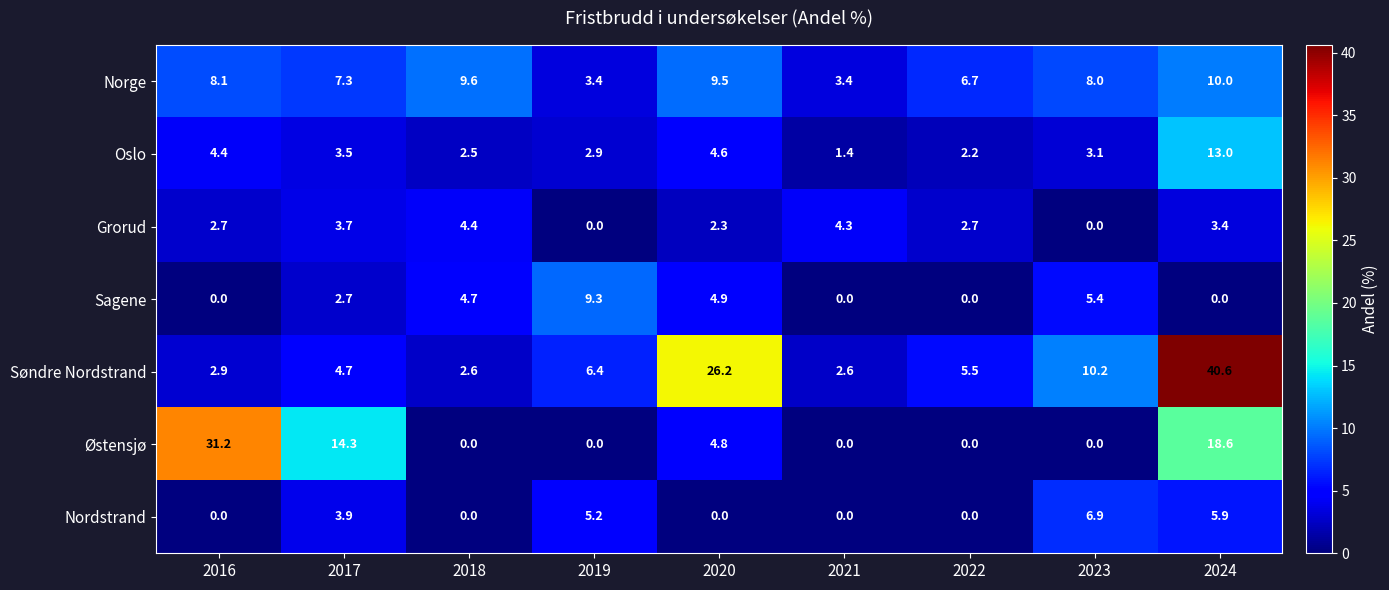

Is it true that Sagene equals 9.3 at 2019?

True